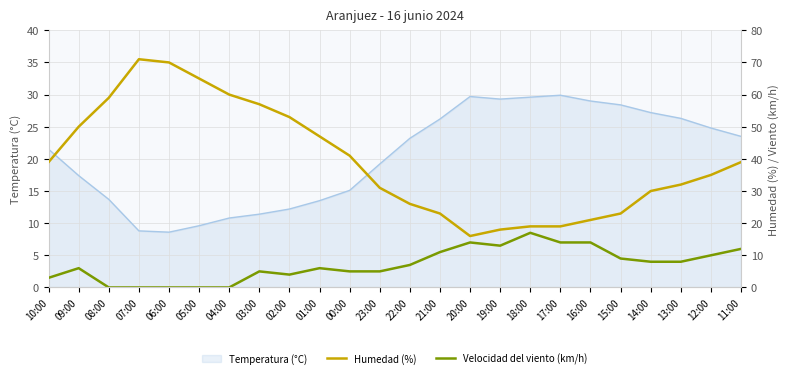

In Humedad (%), how many points are lower than both neighbors (excluding endpoints)?

1